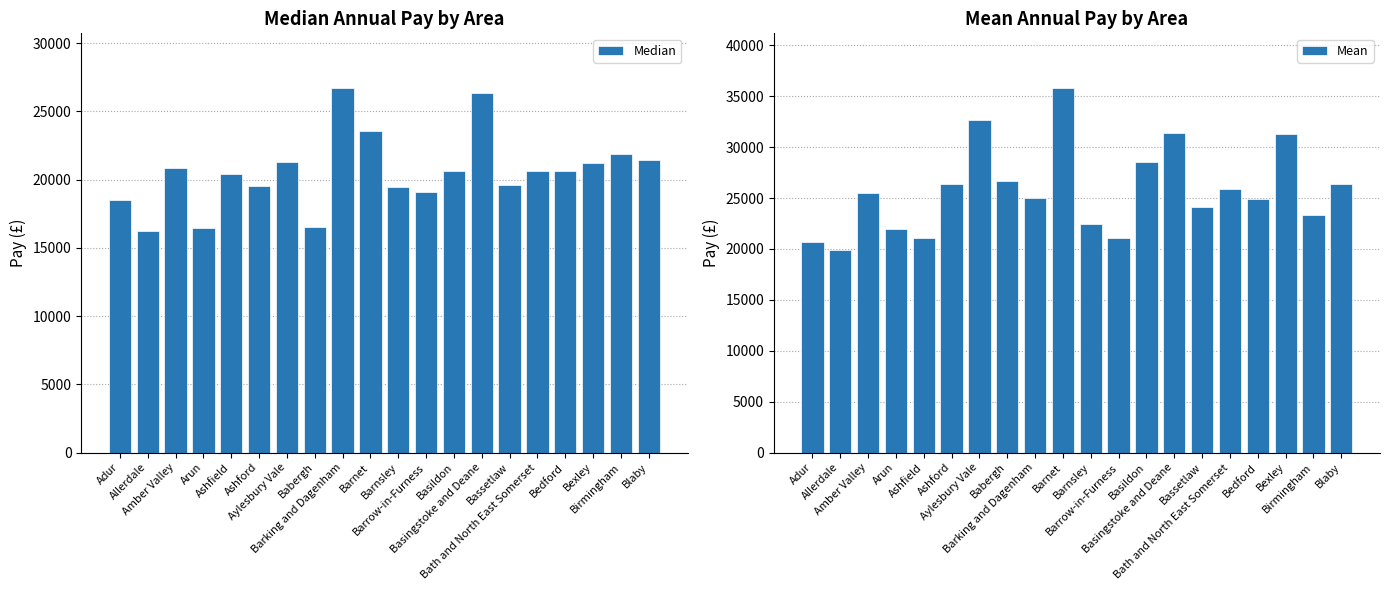

What is the value of the Median bar at the 19th from the left?

21906